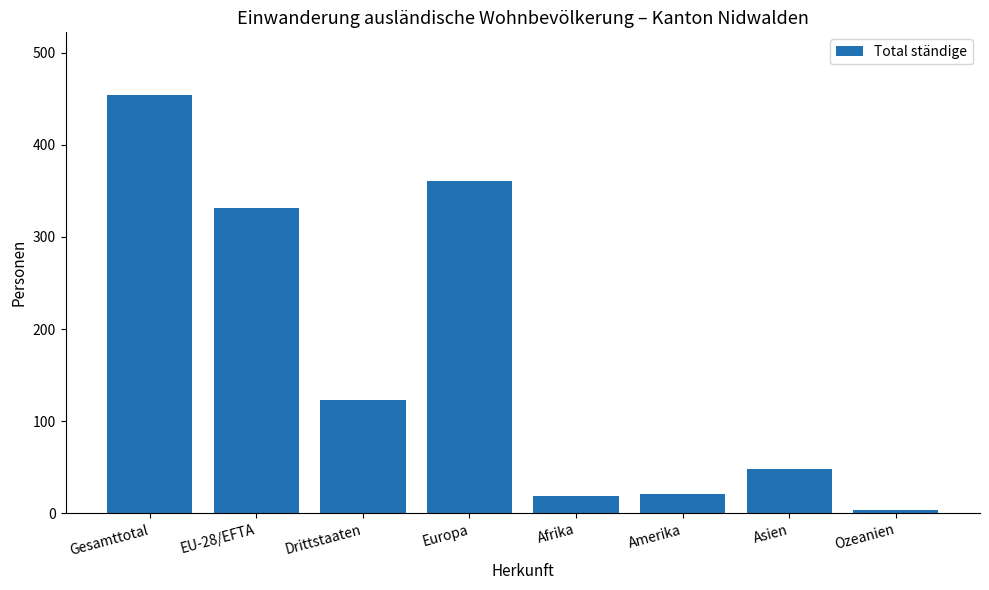

Which label corresponds to the smallest value in the chart?

Ozeanien